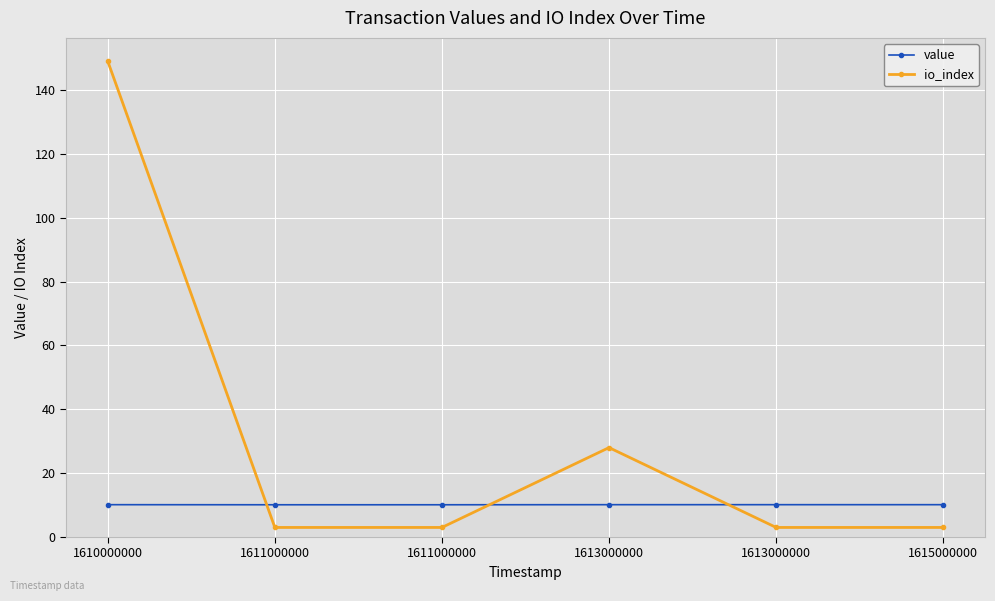

How many times do value and io_index cross each other?

3